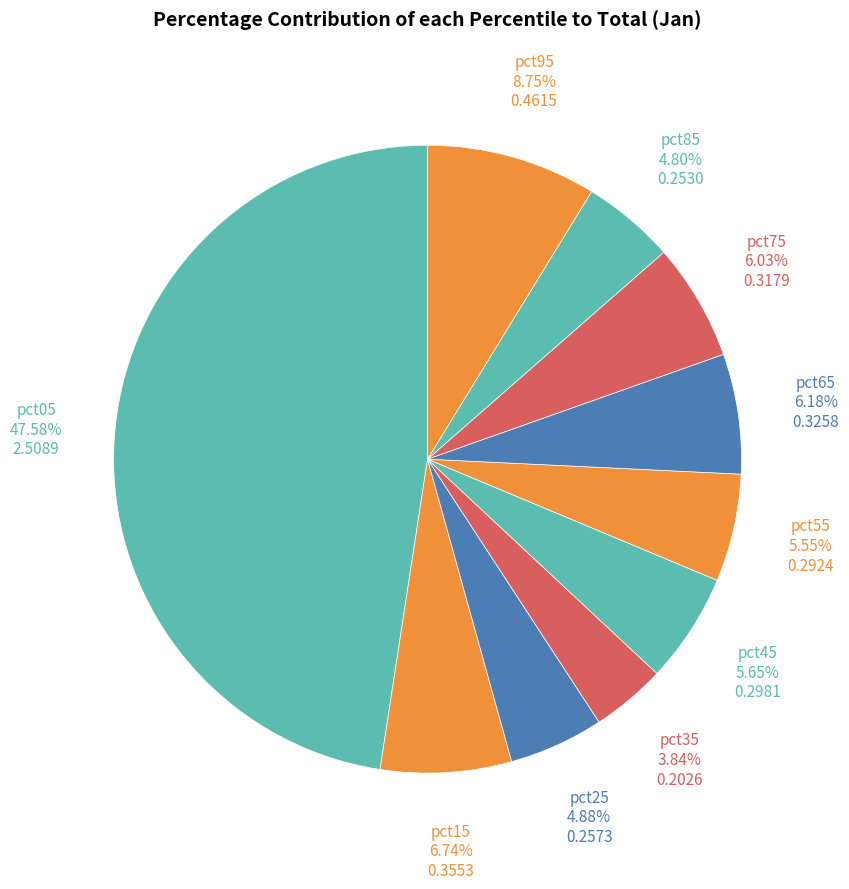

Rank the categories by value from highest to lowest.

pct05, pct95, pct15, pct65, pct75, pct45, pct55, pct25, pct85, pct35